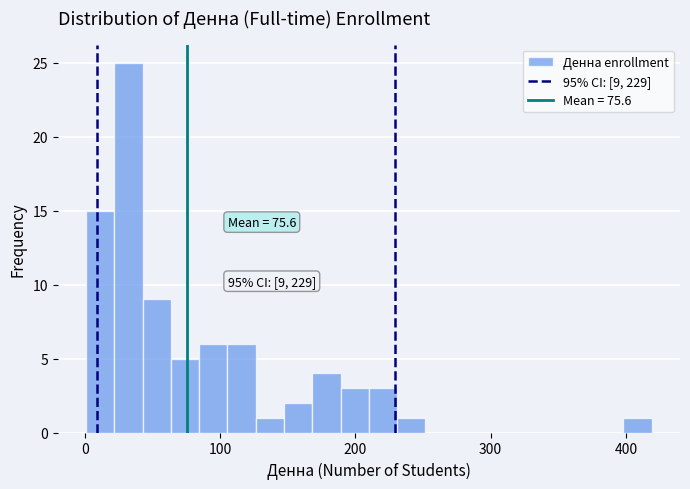

Read against the x-axis, roughly where is the centre of the tallest bar?

30